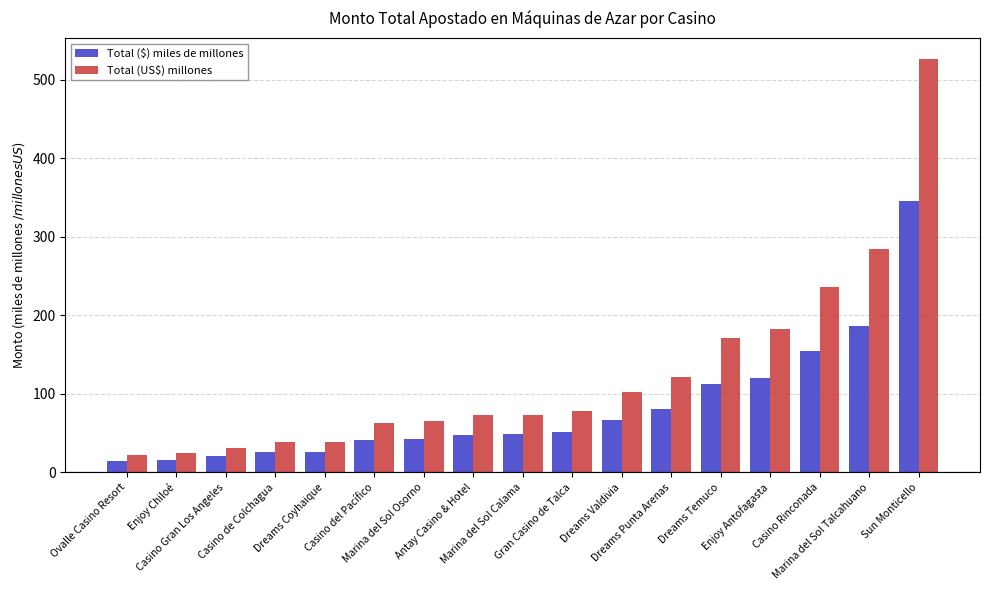

Does the chart contain any negative values?

No